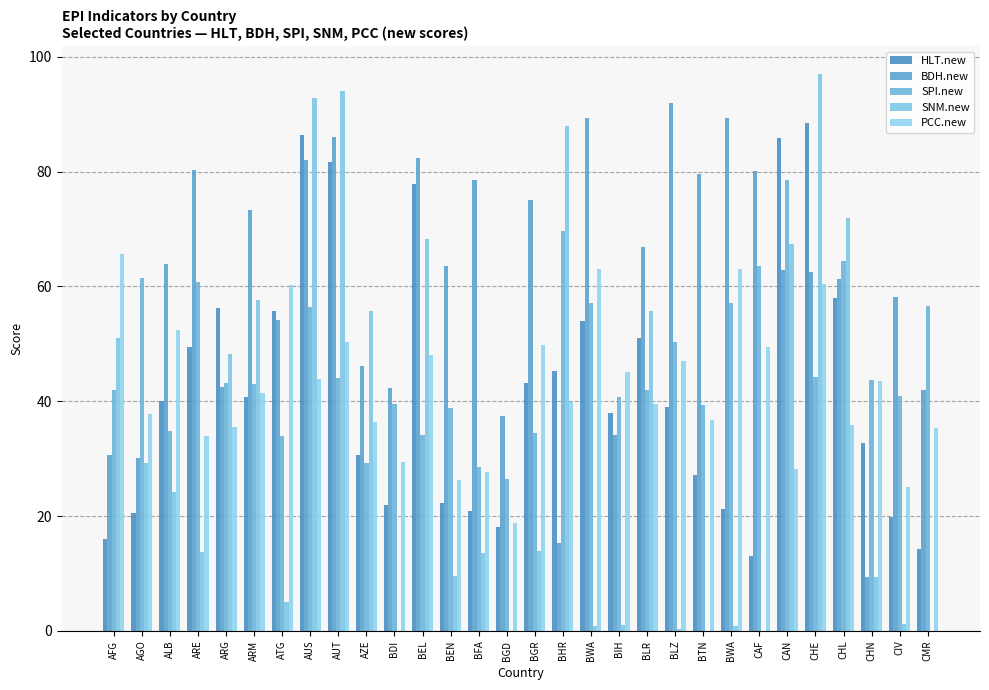

How many values in the PCC.new series exceed 41?

15